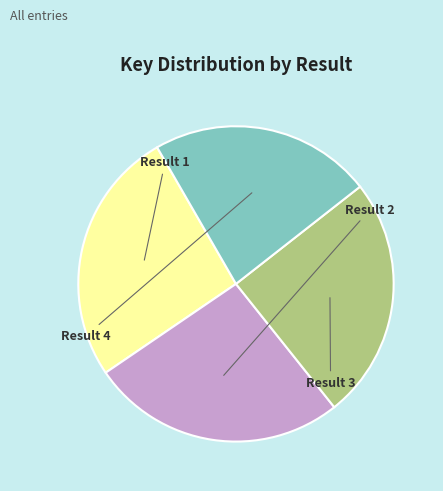

Which category has the smallest portion of the pie?

4